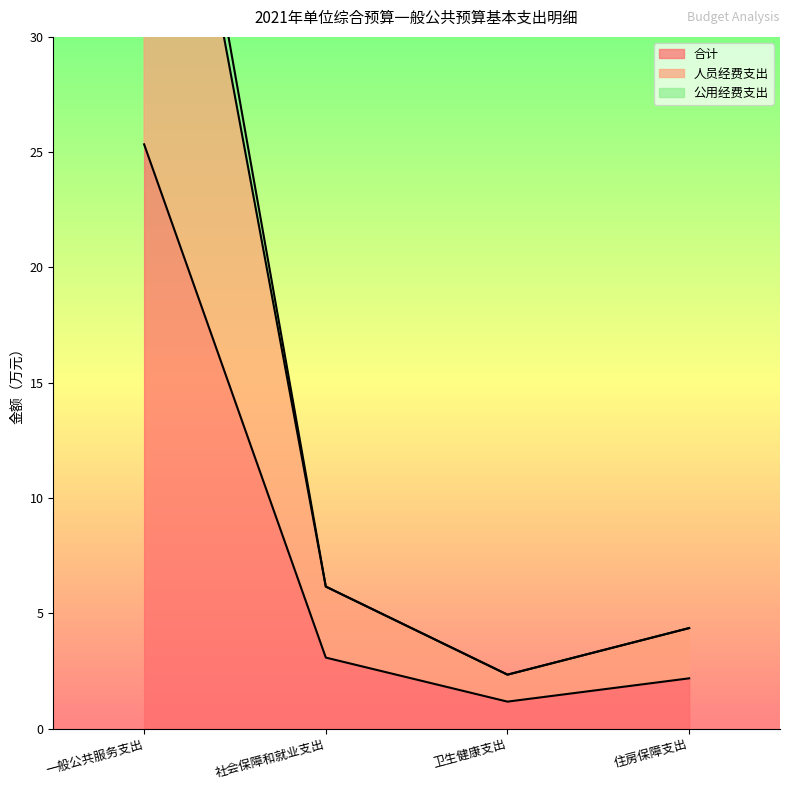

What is the maximum value shown in the chart?

50.7